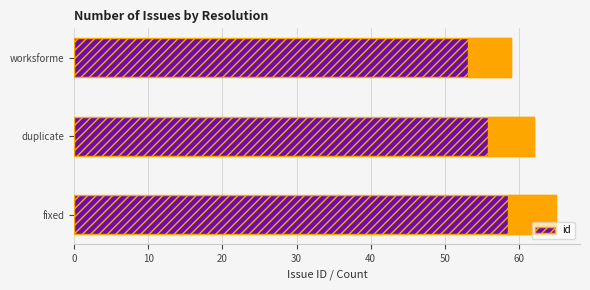

What is the value of the 1st bar from the left?

65